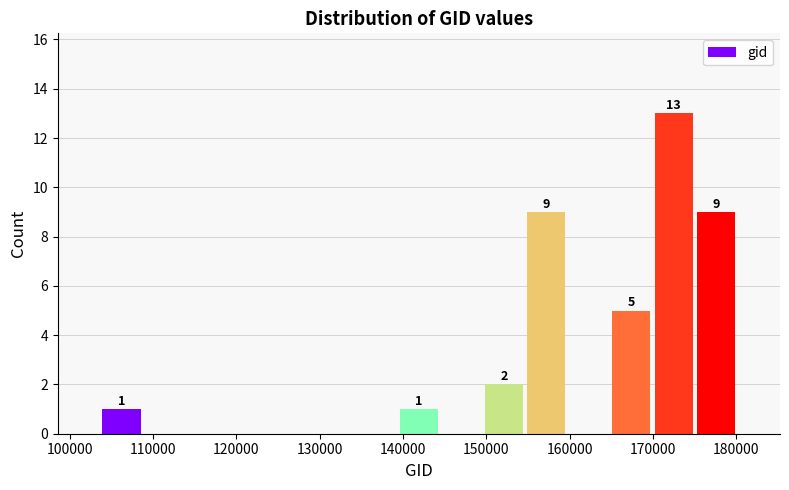

Which range on the x-axis has the tallest bar?

170000 to 175000